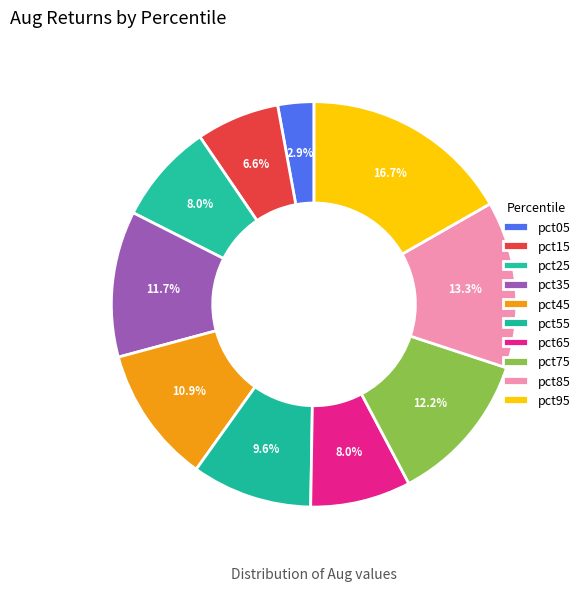

Is there a majority slice in this chart?

No